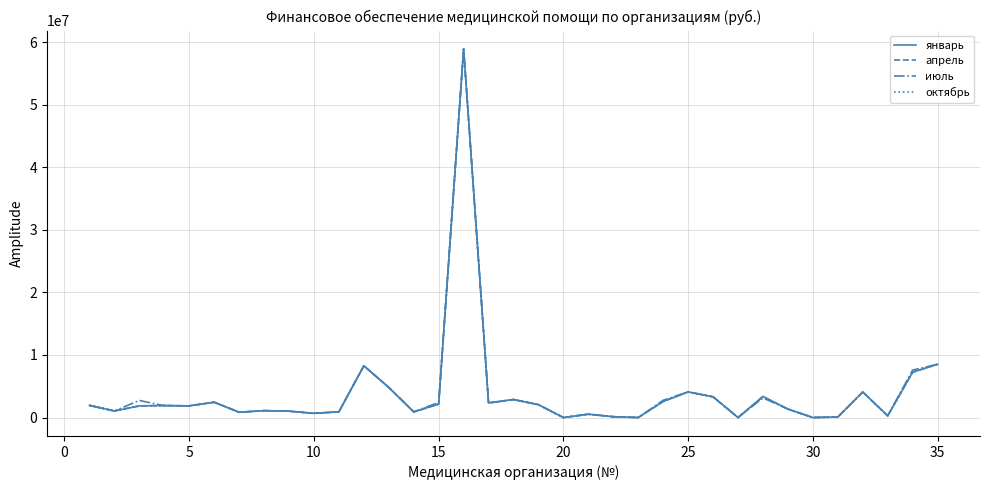

Which series has the widest spread of values?

апрель